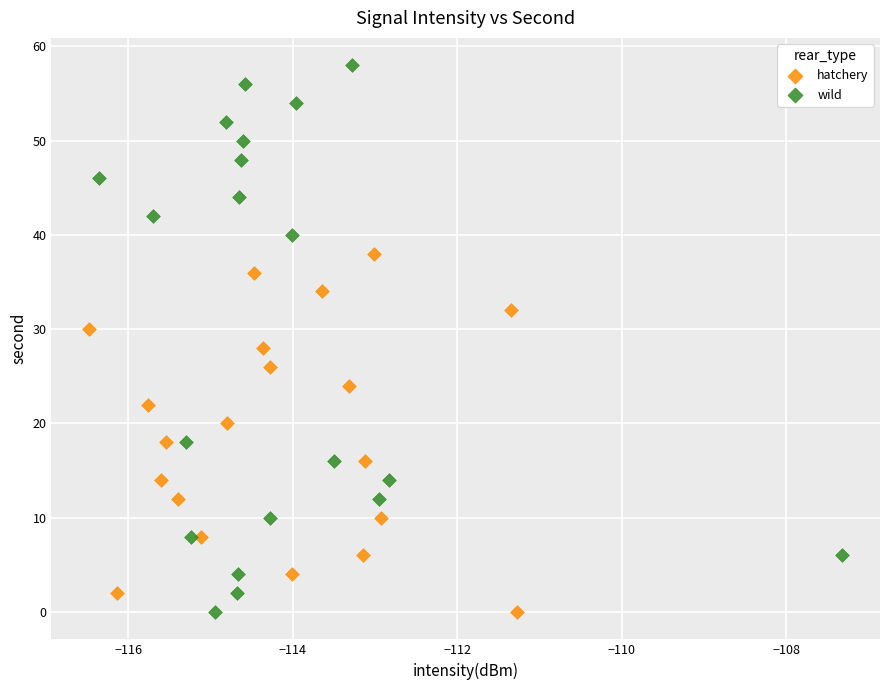

Which series contains the highest Y value?

wild